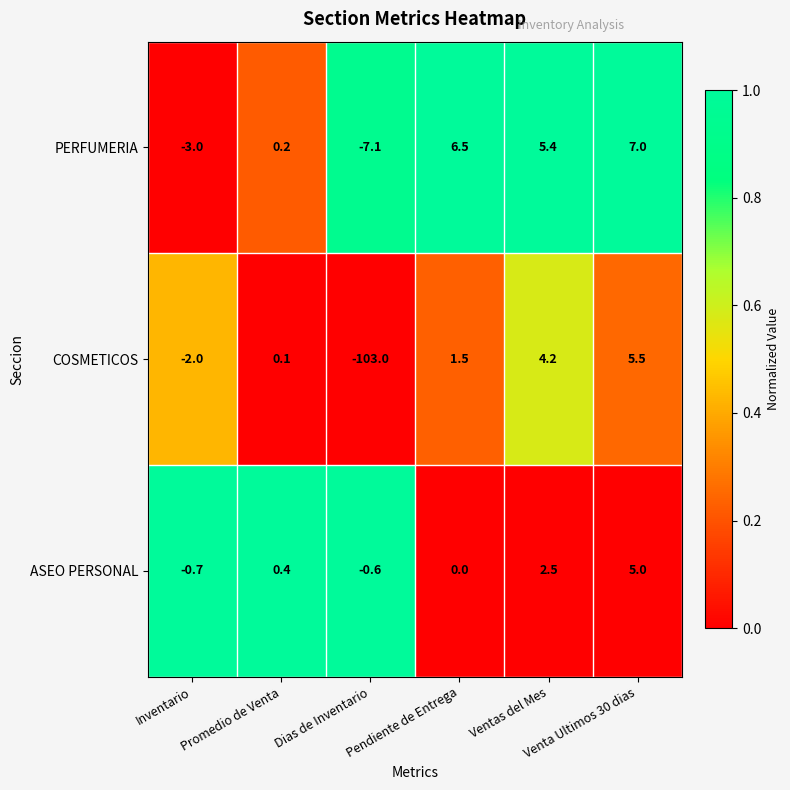

What is the spread (max minus min) of values at Inventario?

2.3